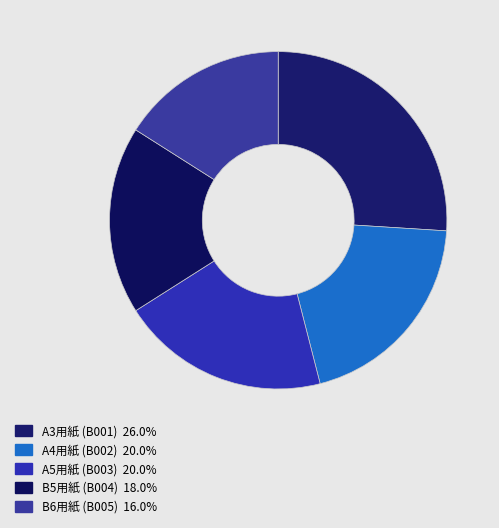

How many slices are in this pie chart?

5